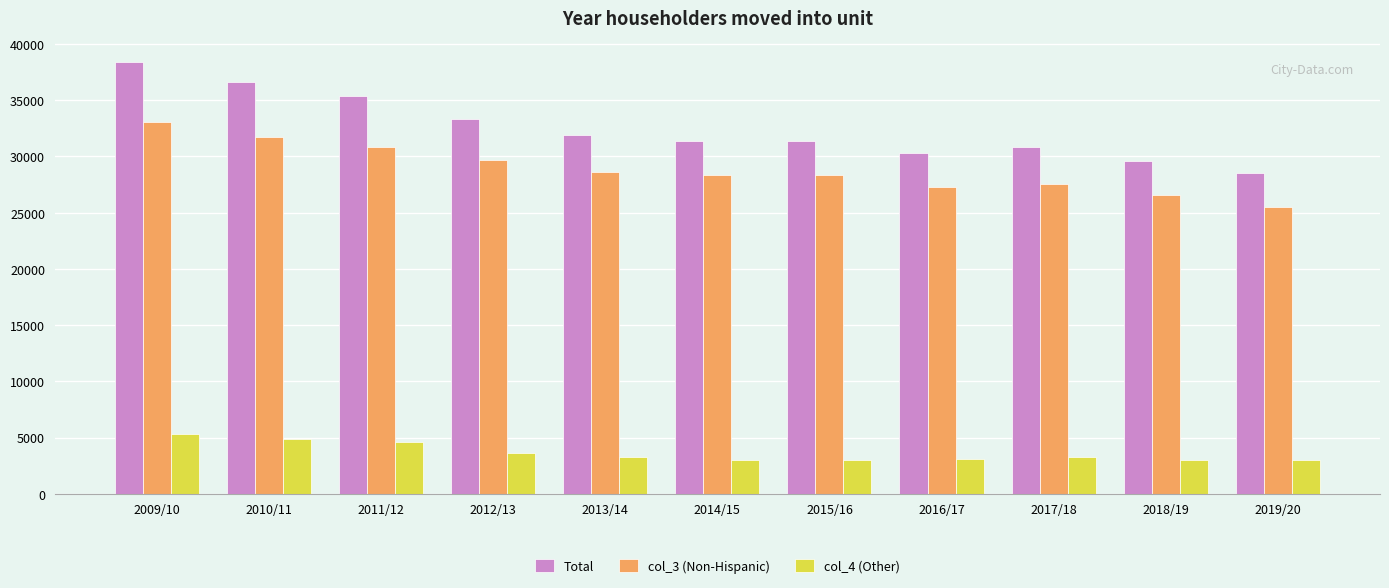

What position from the left is 2011/12?

3